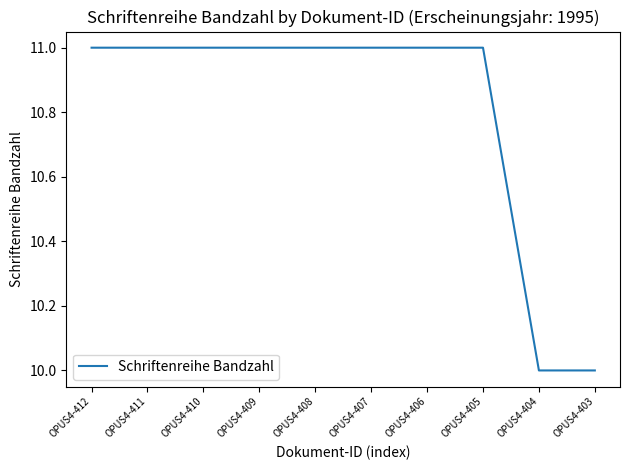

Is it true that the value at OPUS4-404 is 10?

True